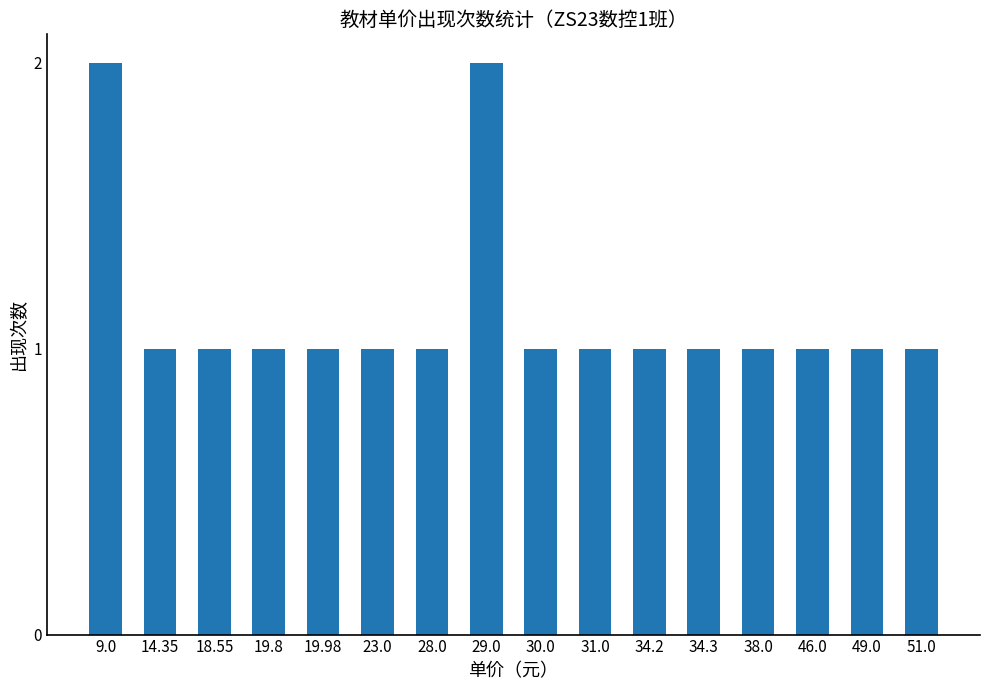

What is the ratio of the value at 9.0 to the value at 38.0?

2.0